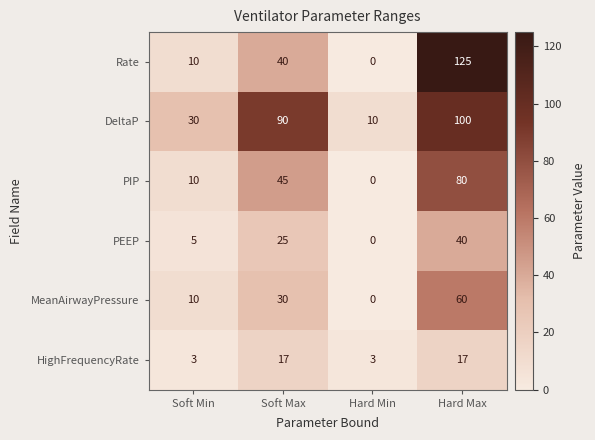

How many values in the PEEP series are below 25?

2